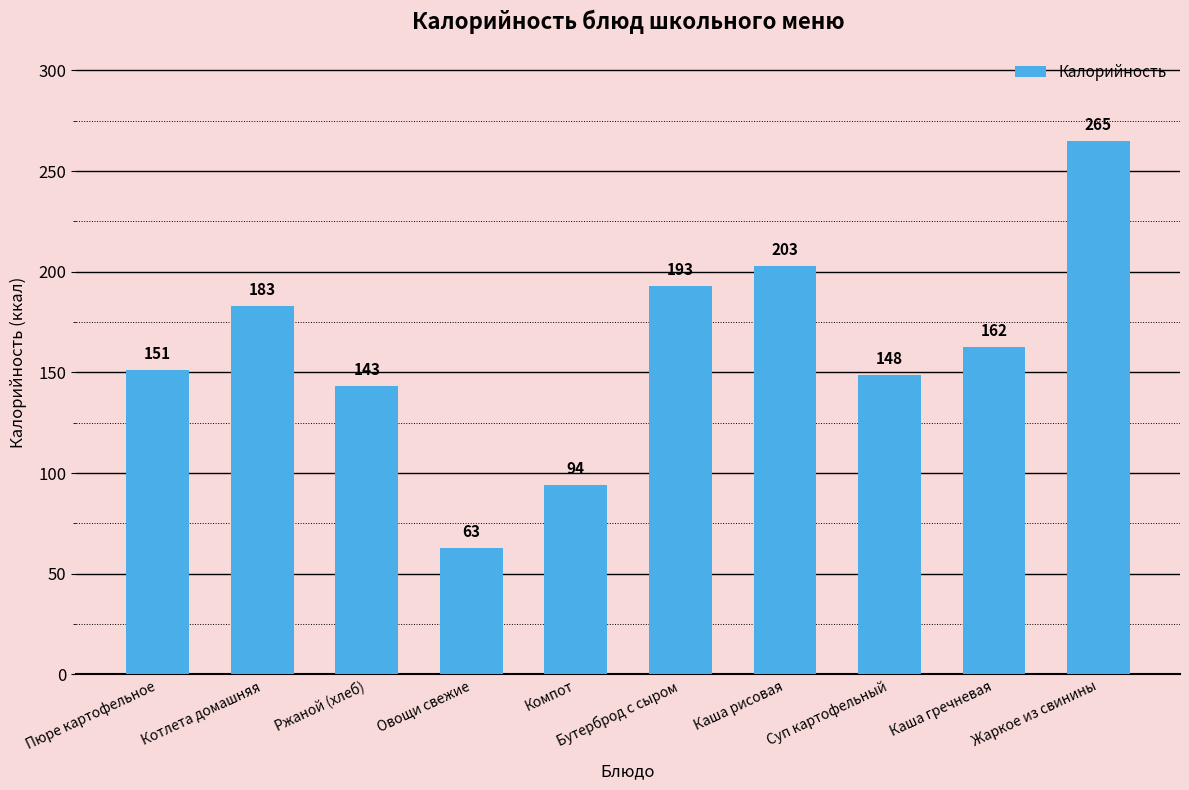

What is the sum of all values?

1606.6